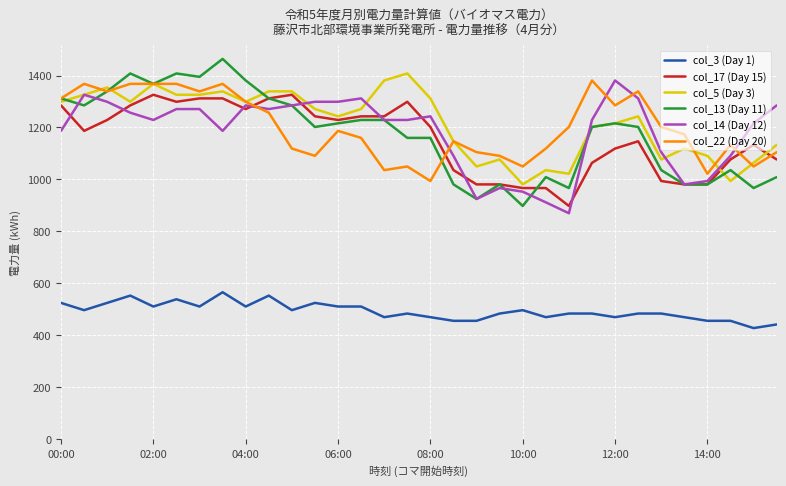

Reading left to right, what are all the values shown in this chart?

col_3 (Day 1): 525	497	525	553	511	539	511	566	511	553	497	525	511	511	470	484	470	456	456	484	497	470	484	484	470	484	484	470	456	456	428	442
col_17 (Day 15): 1285	1187	1229	1285	1326	1299	1312	1312	1271	1312	1326	1243	1229	1243	1243	1299	1202	1036	981	981	967	967	898	1064	1119	1147	994	981	981	1077	1133	1077
col_5 (Day 3): 1299	1326	1354	1299	1368	1326	1326	1339	1299	1339	1339	1271	1243	1271	1381	1408	1312	1147	1050	1077	981	1036	1022	1202	1216	1243	1077	1119	1091	994	1064	1133
col_13 (Day 11): 1312	1285	1339	1408	1368	1408	1395	1464	1381	1312	1285	1202	1216	1229	1229	1160	1160	981	925	981	898	1009	967	1202	1216	1202	1036	981	981	1036	967	1009
col_14 (Day 12): 1187	1326	1299	1257	1229	1271	1271	1187	1285	1271	1285	1299	1299	1312	1229	1229	1243	1091	925	967	953	912	870	1229	1381	1312	1105	981	994	1091	1216	1285
col_22 (Day 20): 1312	1368	1339	1368	1368	1368	1339	1368	1299	1257	1119	1091	1187	1160	1036	1050	994	1147	1105	1091	1050	1119	1202	1381	1285	1339	1202	1174	1022	1133	1050	1105